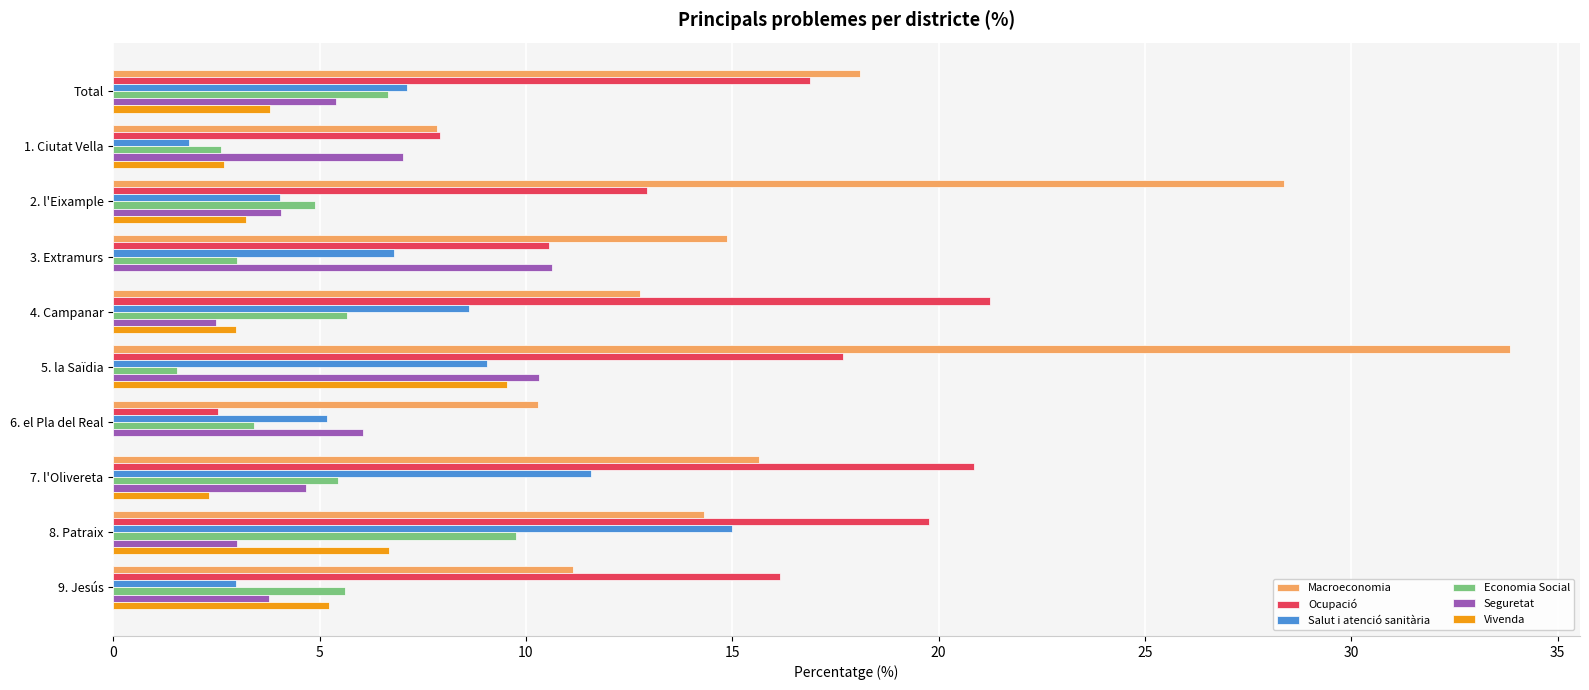

What are all the series names shown in the legend?

Macroeconomia, Ocupació, Salut i atenció sanitària, Economia Social, Seguretat, Vivenda